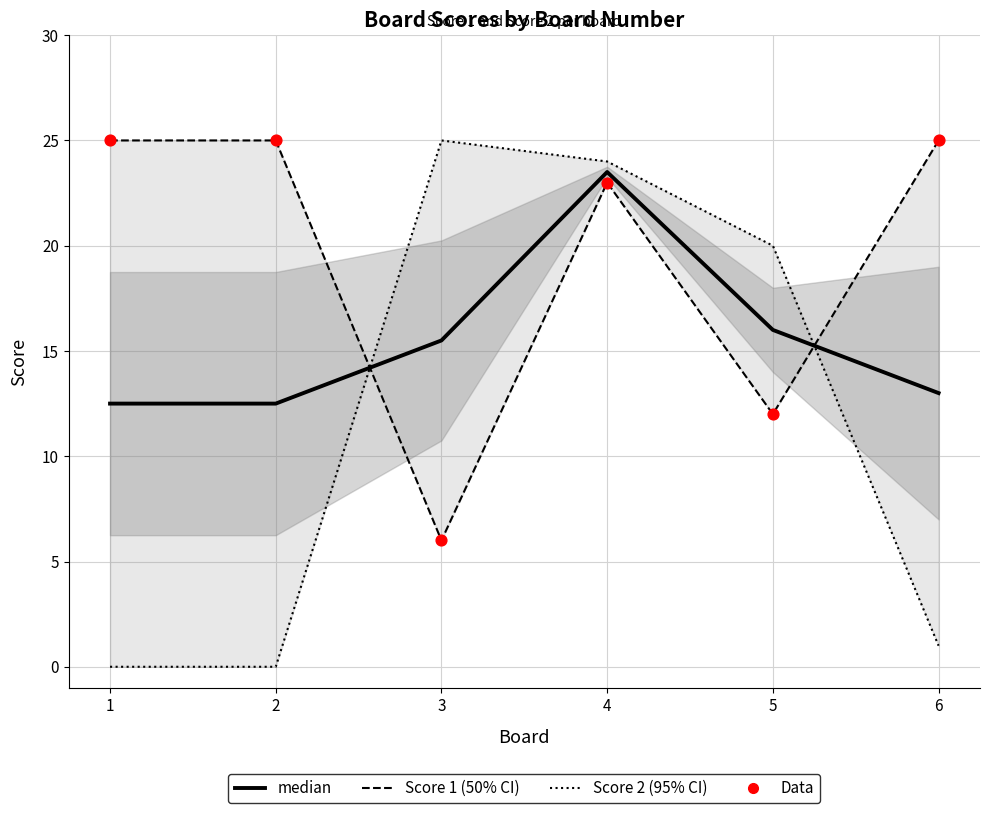

At which category is the sum across all series the highest?

4